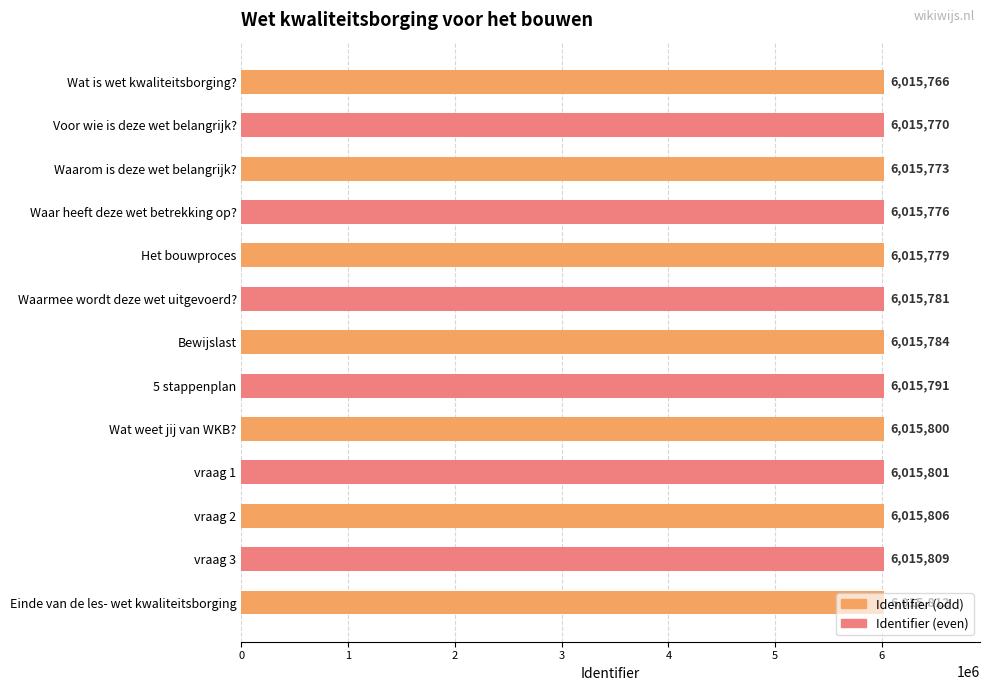

Are the bars horizontal?

Yes